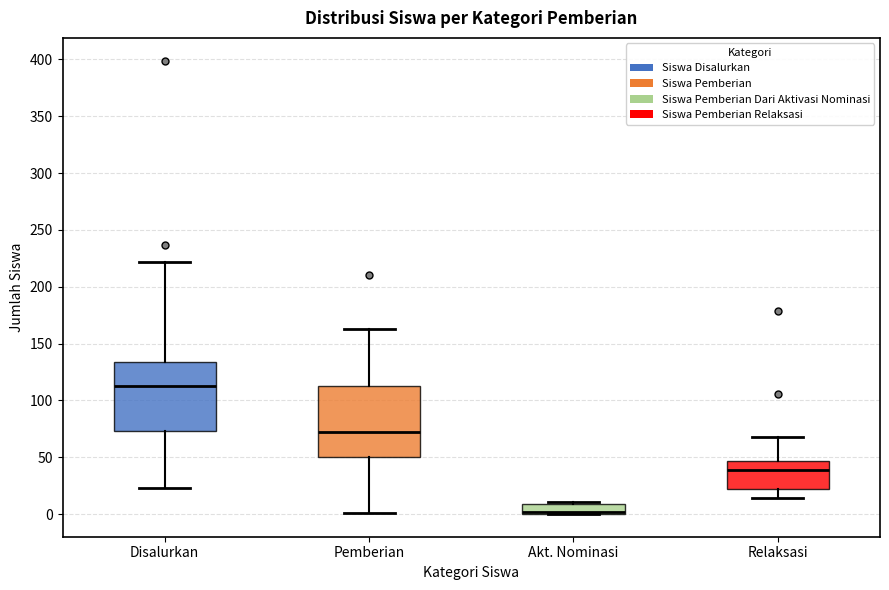

Reading left to right, transcribe this box plot: for each box, give where its median line is, the range the box spans, and where its two whiskers end, as read against the y-axis. The values are not printed on the chart, so give them approximately, as read against the axis.

Disalurkan: median 115, box 75 to 135, whiskers 25 to 220
Pemberian: median 70, box 50 to 115, whiskers 0 to 165
Akt. Nominasi: median 0 (just above the box's lower edge), box 0 to 10, whiskers 0 to 10 (just above the box's upper edge)
Relaksasi: median 40, box 20 to 45, whiskers 15 to 70